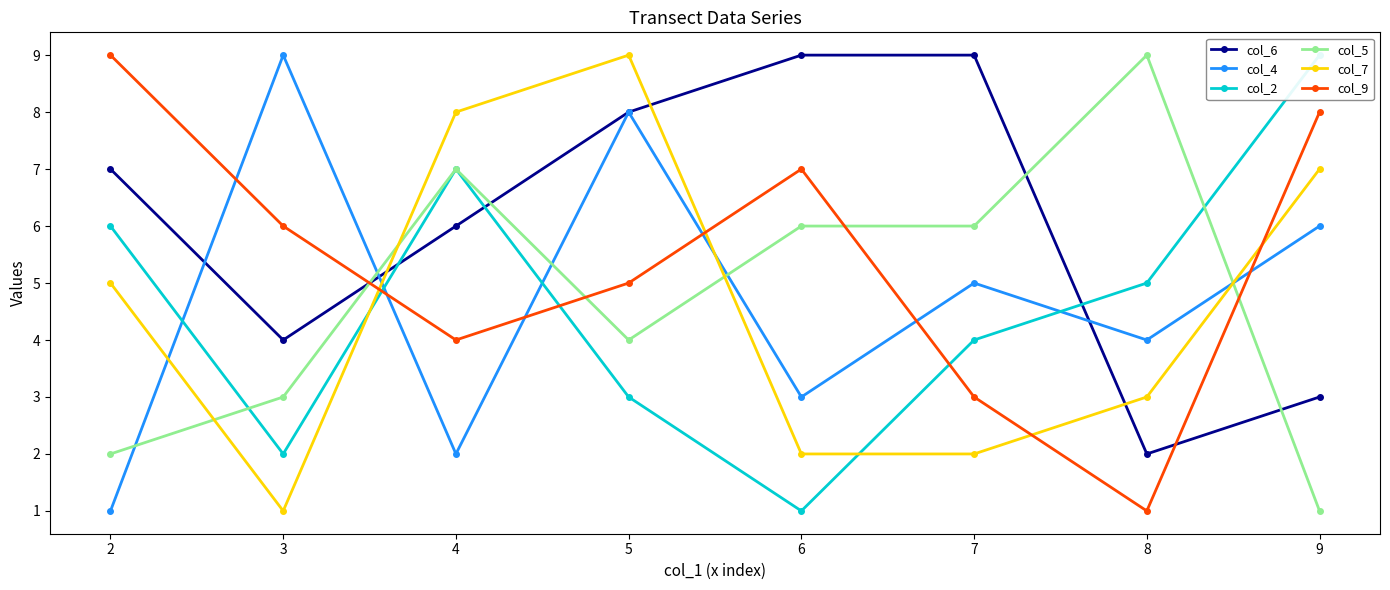

What is the sum of all col_2 values?

37